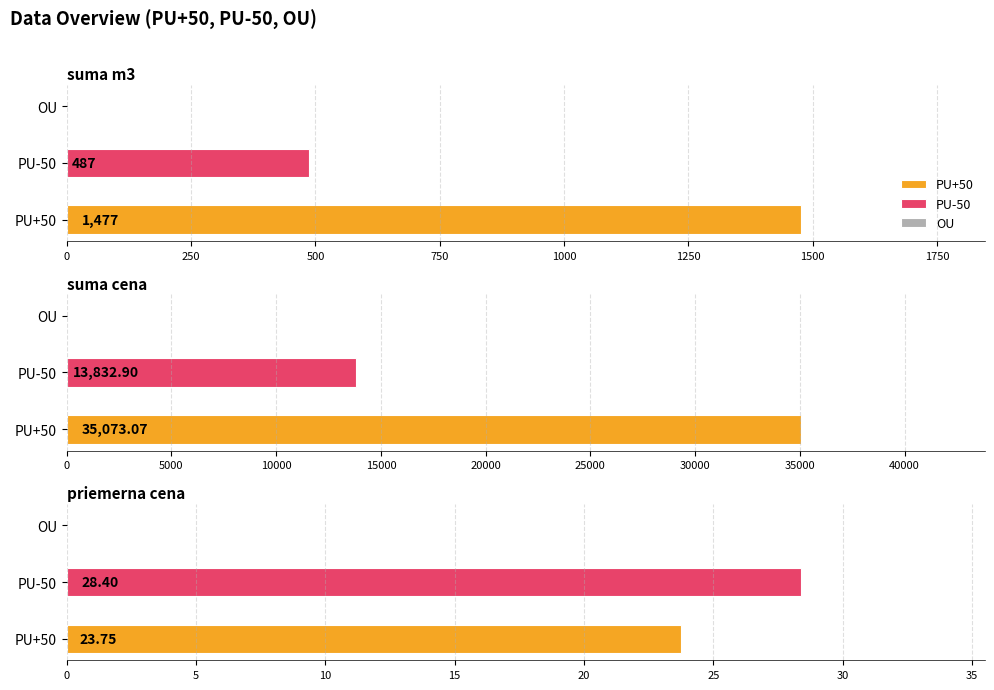

At how many categories does at least one series exceed 8886?

1